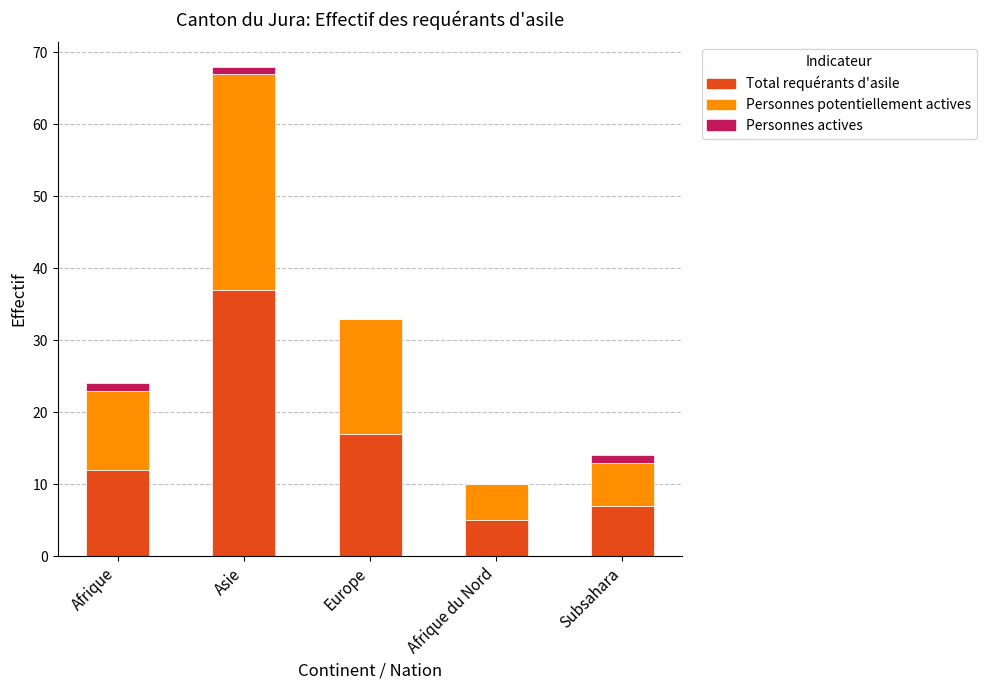

What is the total value across all series at Afrique du Nord?

10